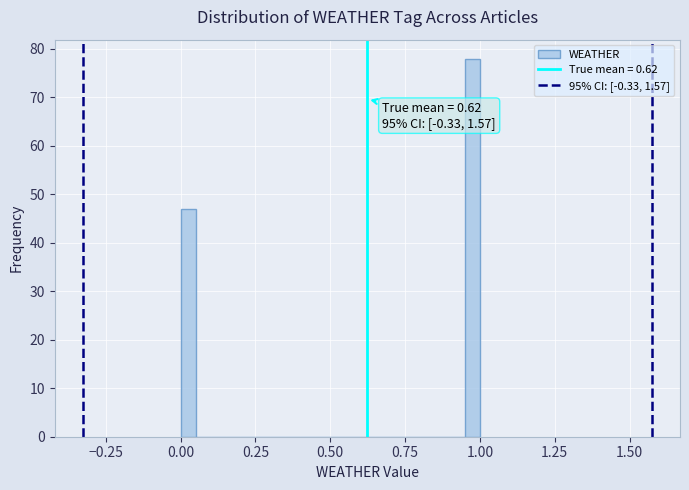

Around what value on the x-axis is the tallest bar? Give the approximate position of its centre, as read against the axis.

1.00